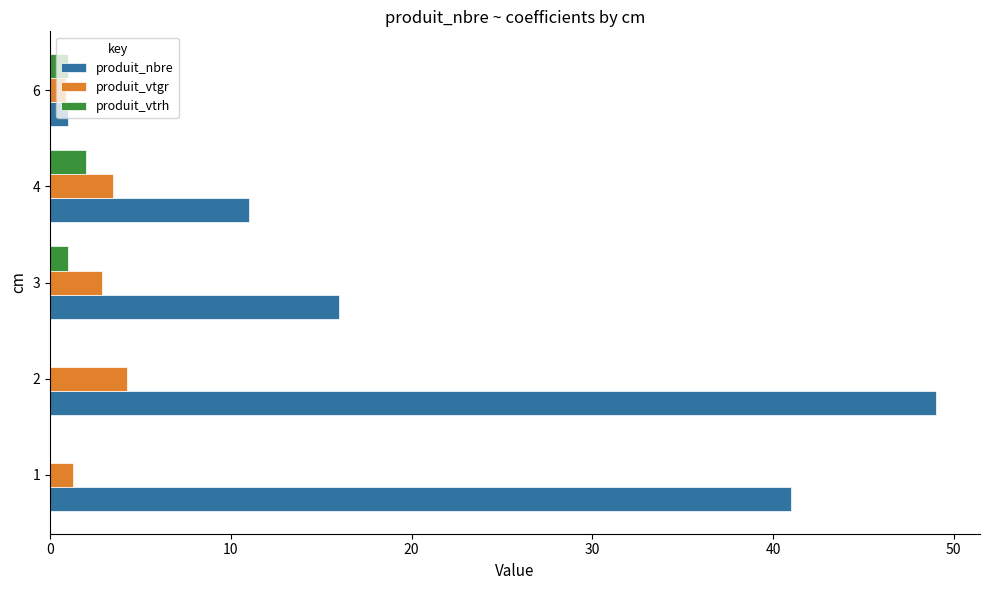

What is the maximum value shown in the chart?

49.0